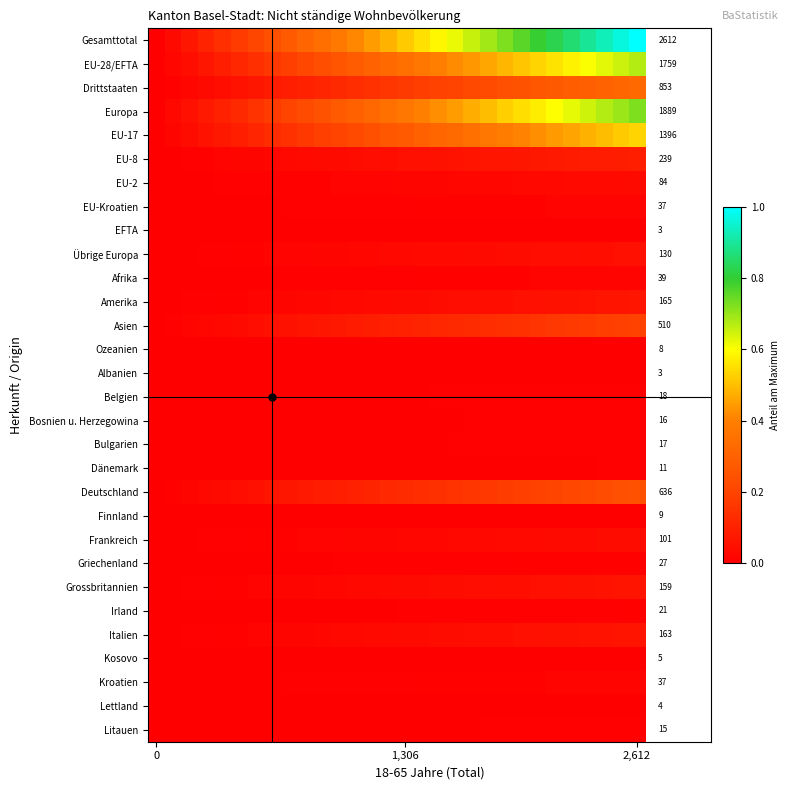

At which category is the sum across all series the highest?

2,612